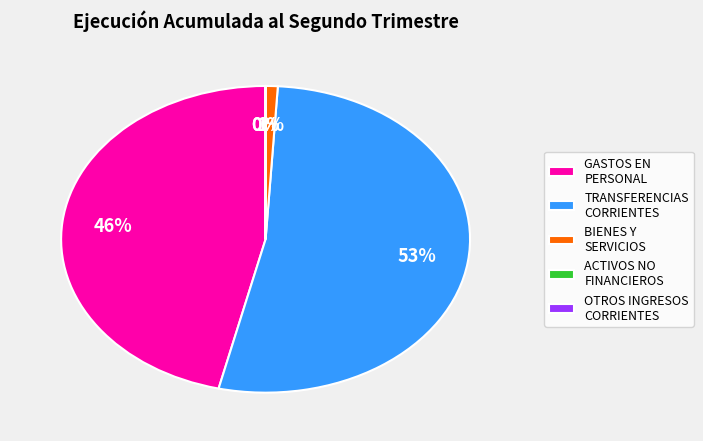

Which category has the biggest portion of the pie?

TRANSFERENCIAS CORRIENTES